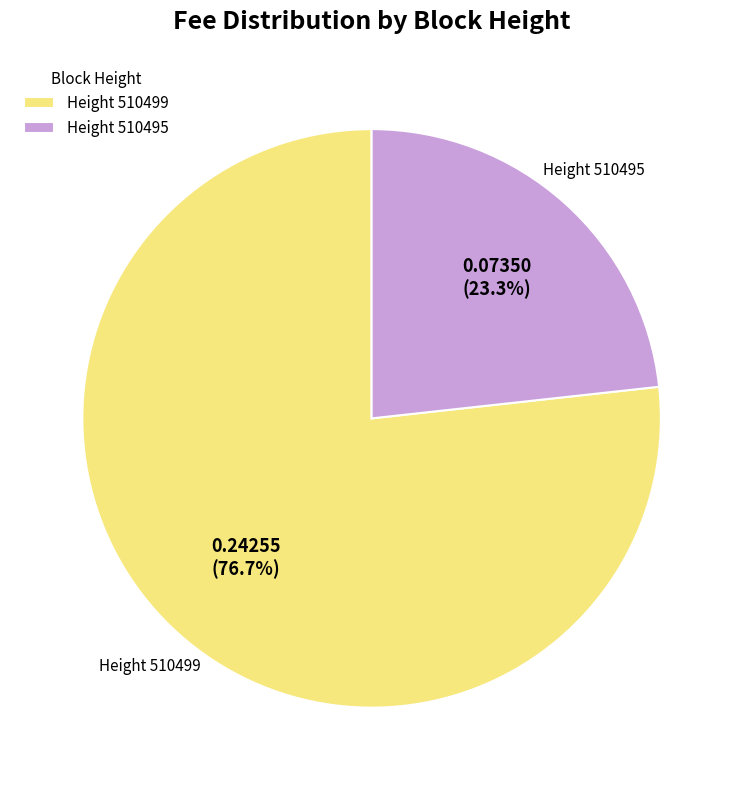

Is there any slice that represents more than half of the pie?

Yes